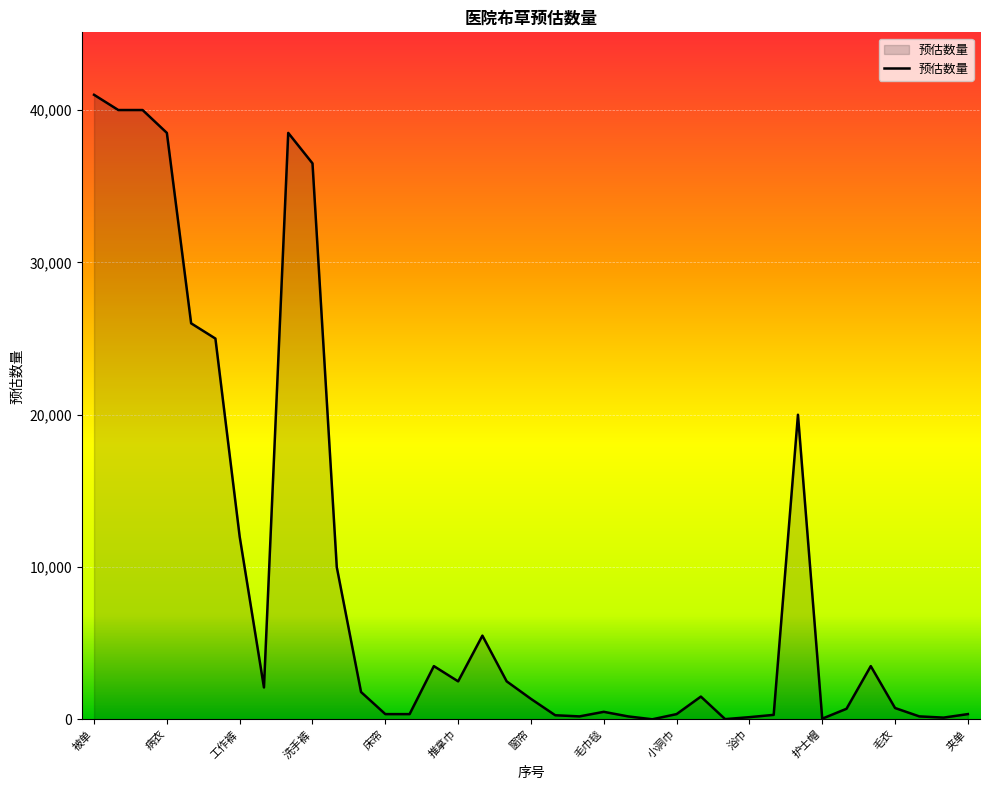

What is the greatest value displayed?

41000